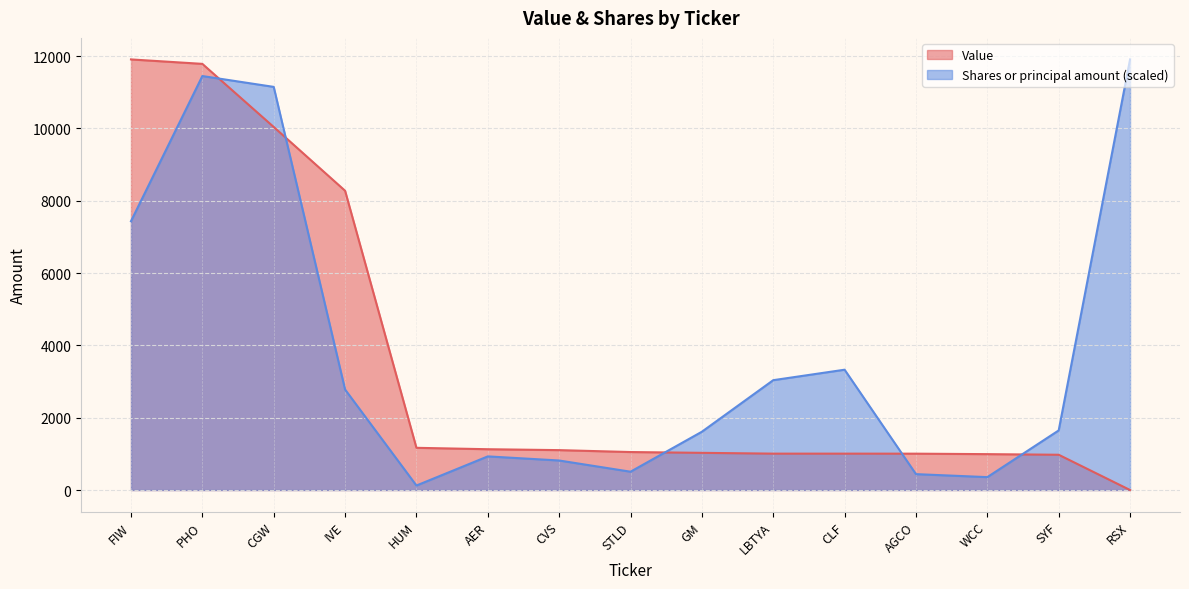

At which category does the chart reach its peak across all series?

FIW